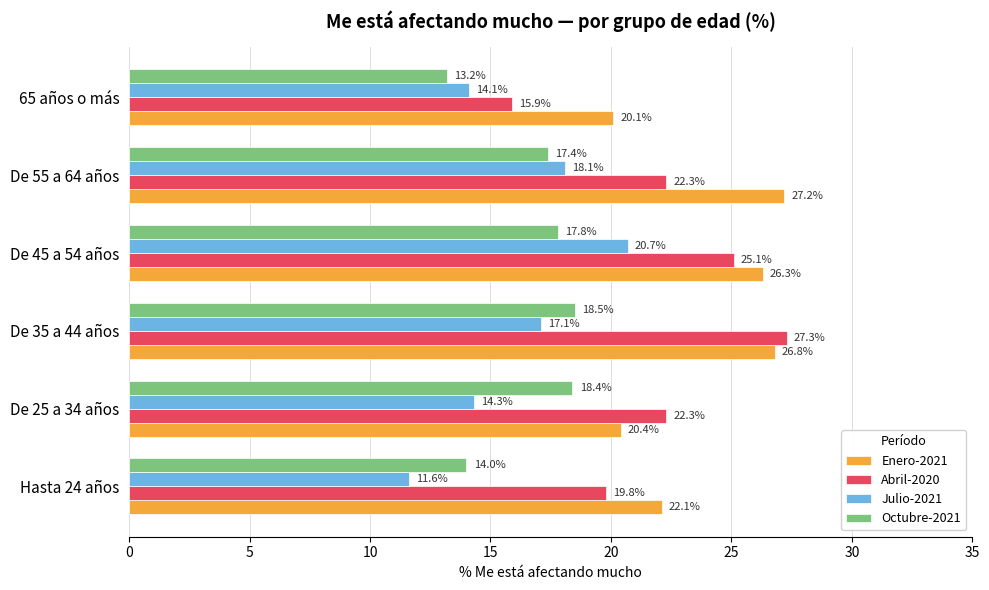

What is the minimum value for Octubre-2021?

13.2